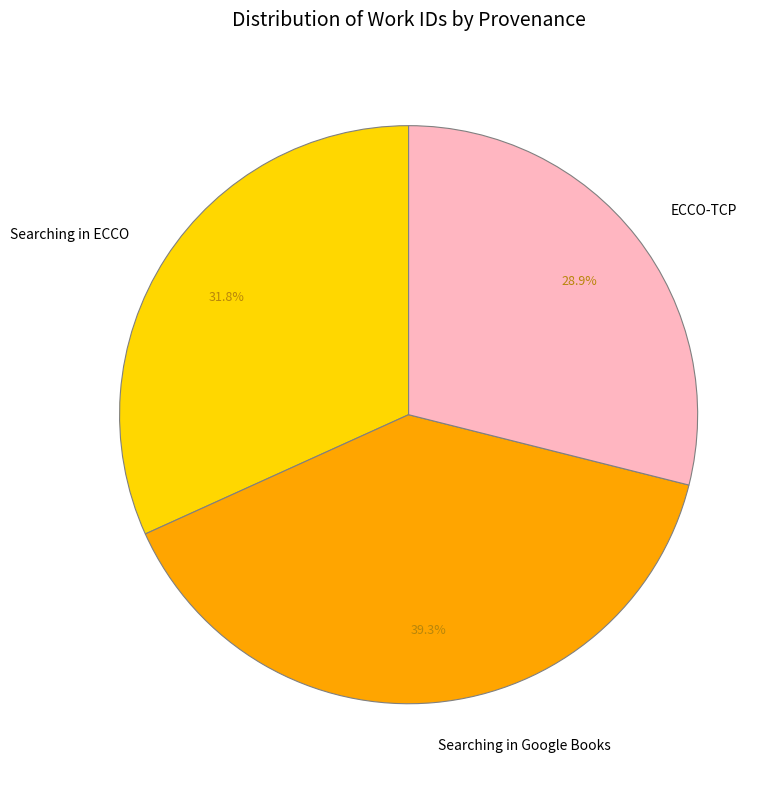

To the nearest percent, what is the difference between the largest and smallest slice percentages?

10%